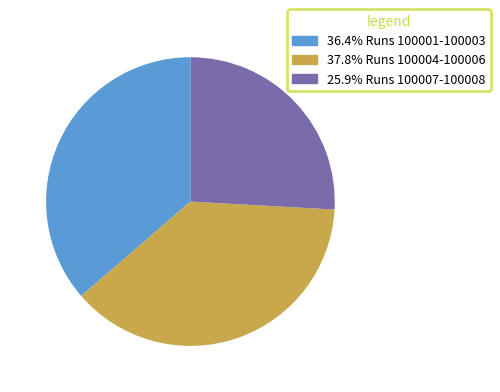

How many segments does this pie chart have?

3